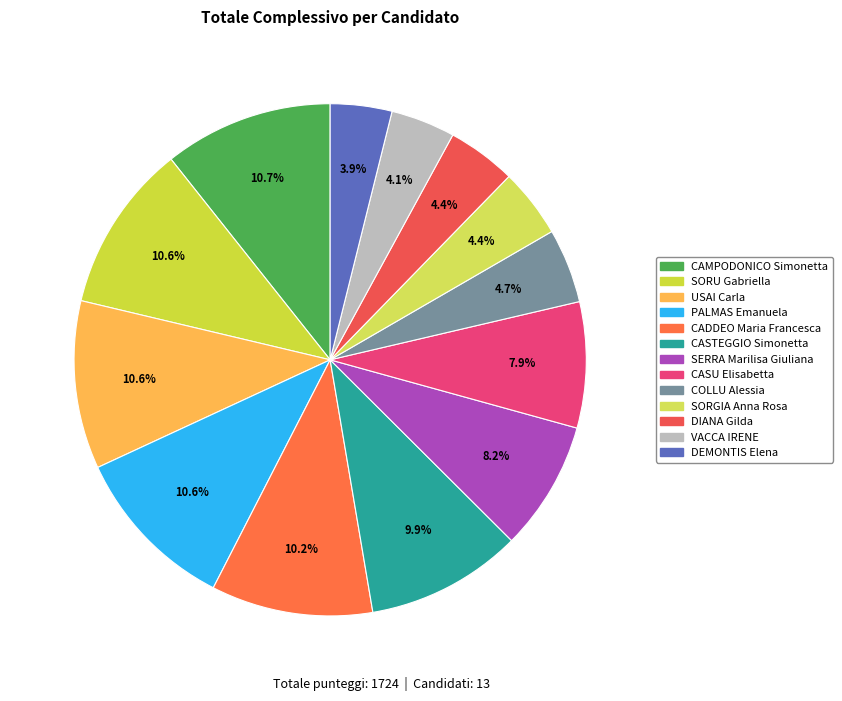

Is there a majority slice in this chart?

No